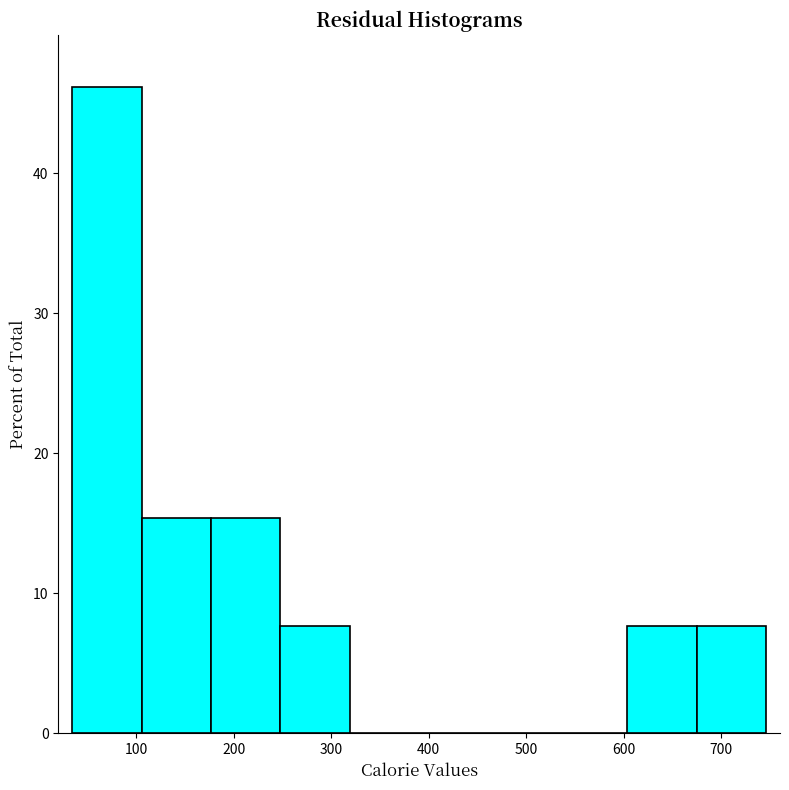

What is the height of the bar covering 250 to 320 on the x-axis? Neither the bar edges nor the heights are printed on the chart, so give them approximately, as read against the axes.

8